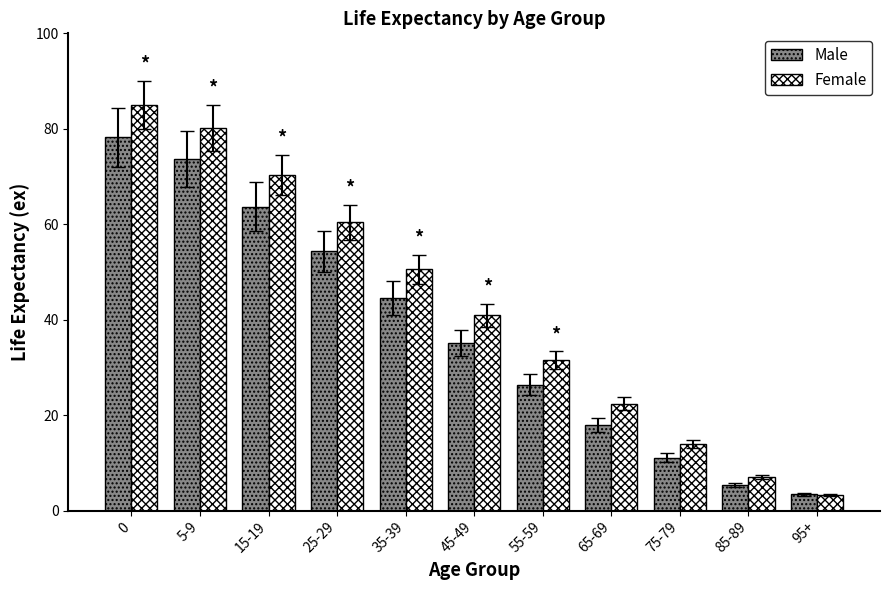

Is it true that Male equals 30.9 at 65-69?

False